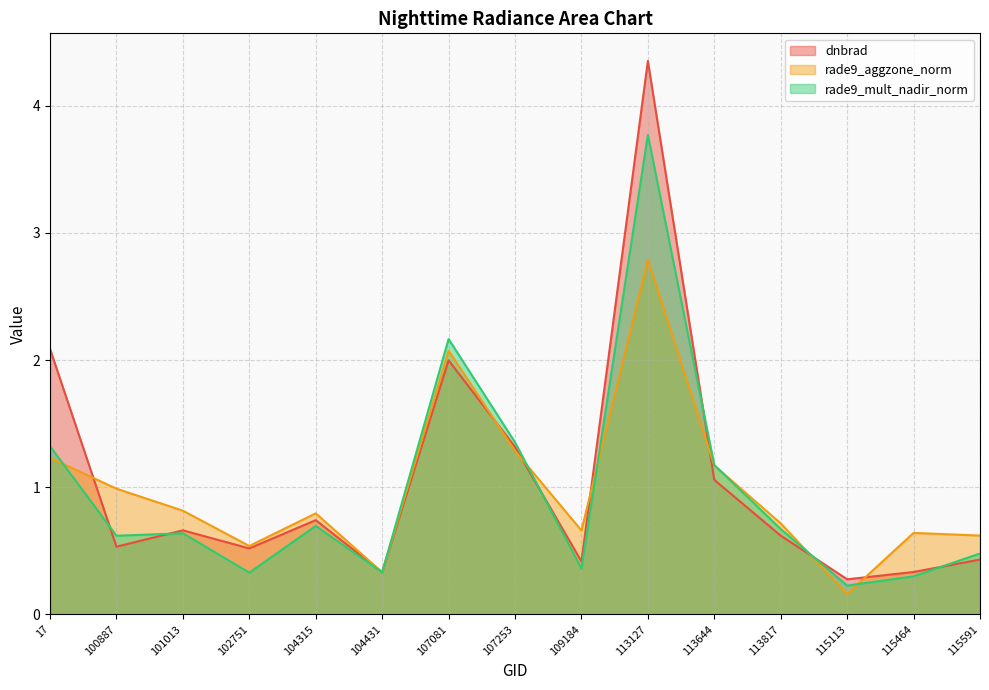

True or false: rade9_aggzone_norm and rade9_mult_nadir_norm cross at least once.

True